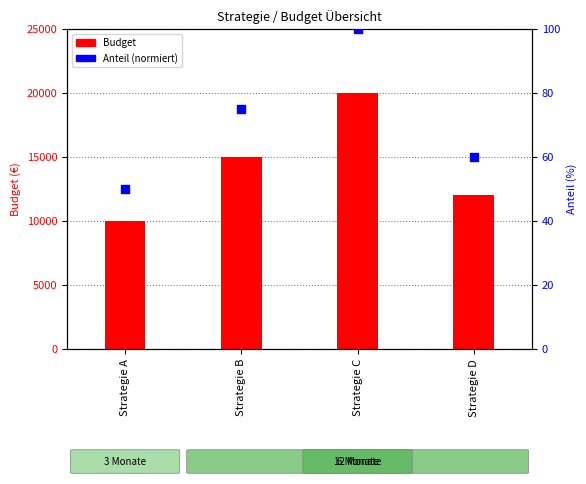

At how many categories does at least one series exceed 2343?

4